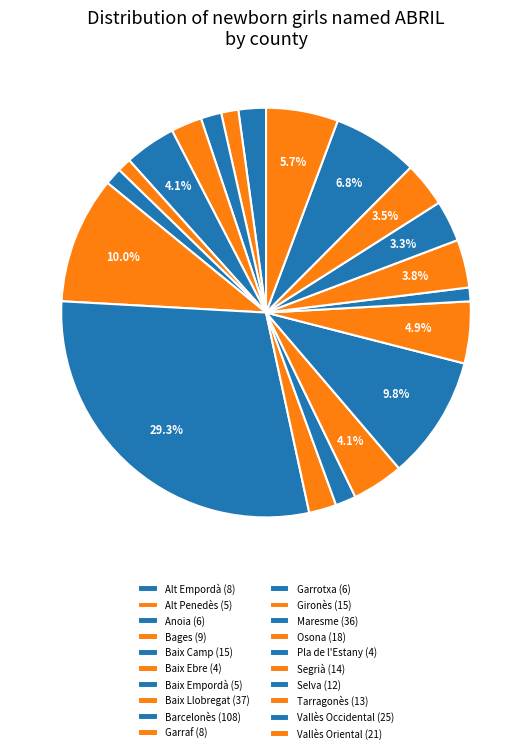

To the nearest percent, what percentage of the pie is Anoia?

2%